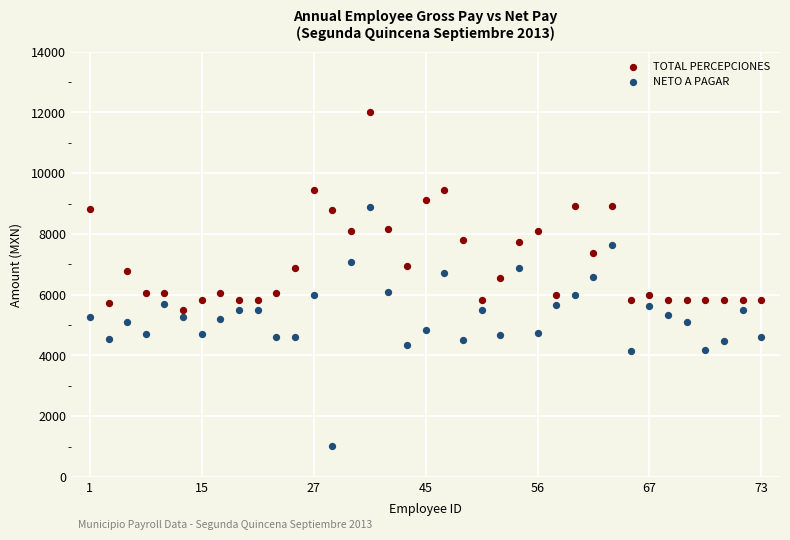

What are all the series names shown in the legend?

TOTAL PERCEPCIONES, NETO A PAGAR